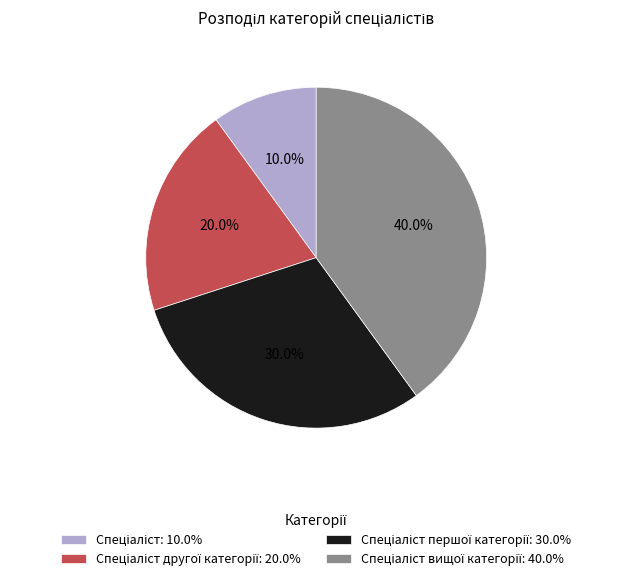

Is there any slice that represents more than half of the pie?

No